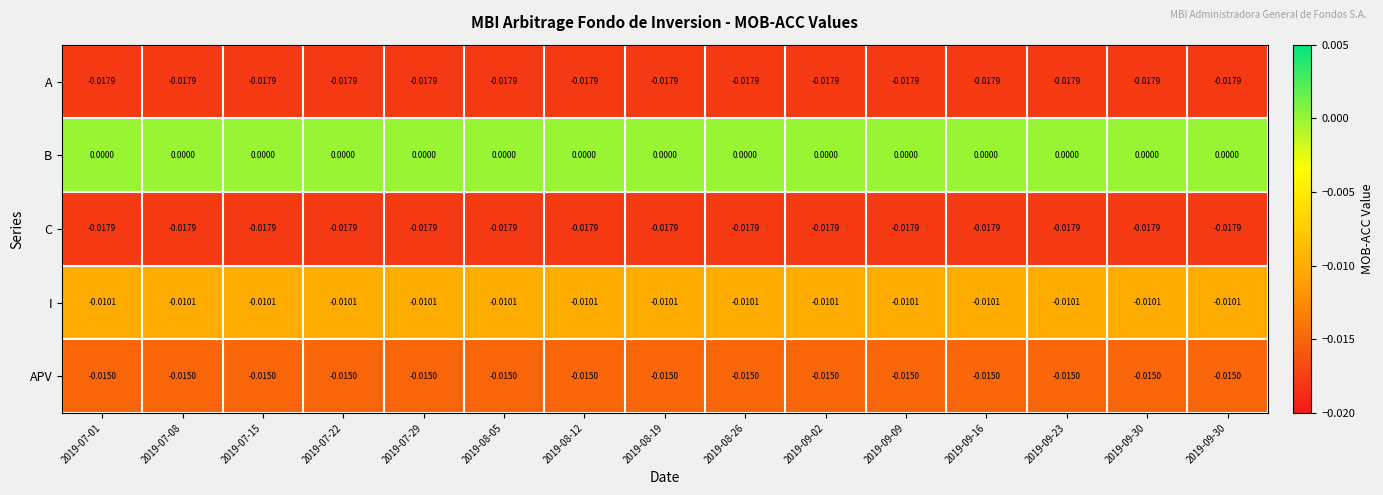

How many categories are shown in the chart?

15